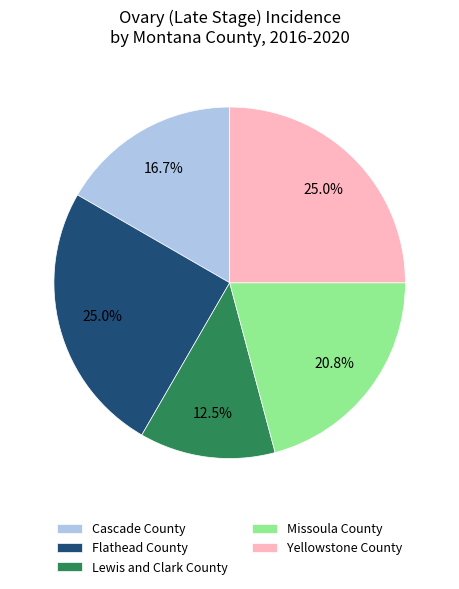

Which slice is the smallest?

Lewis and Clark County